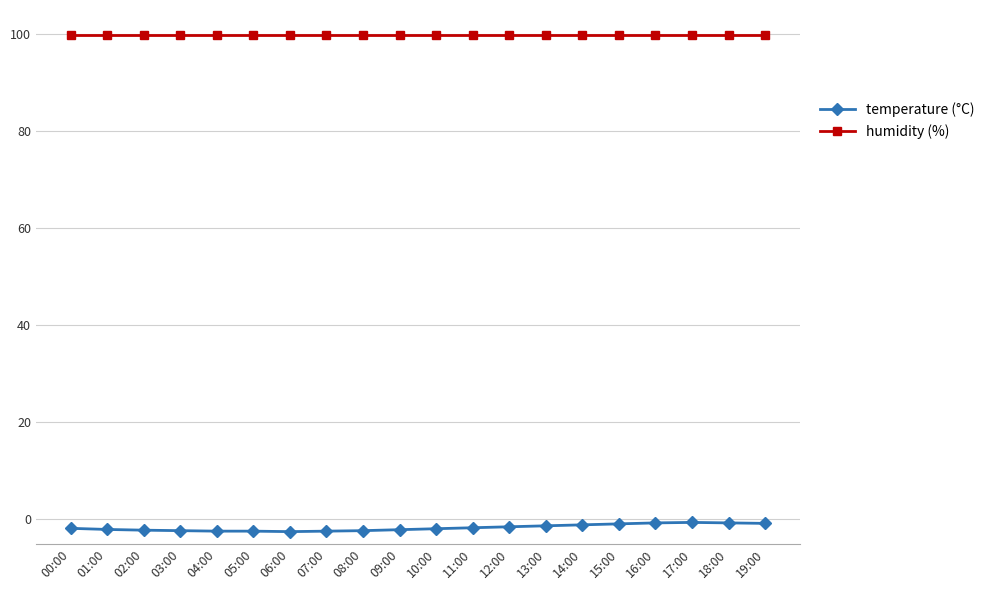

What is the sum of all temperature (°C) values?

-33.7